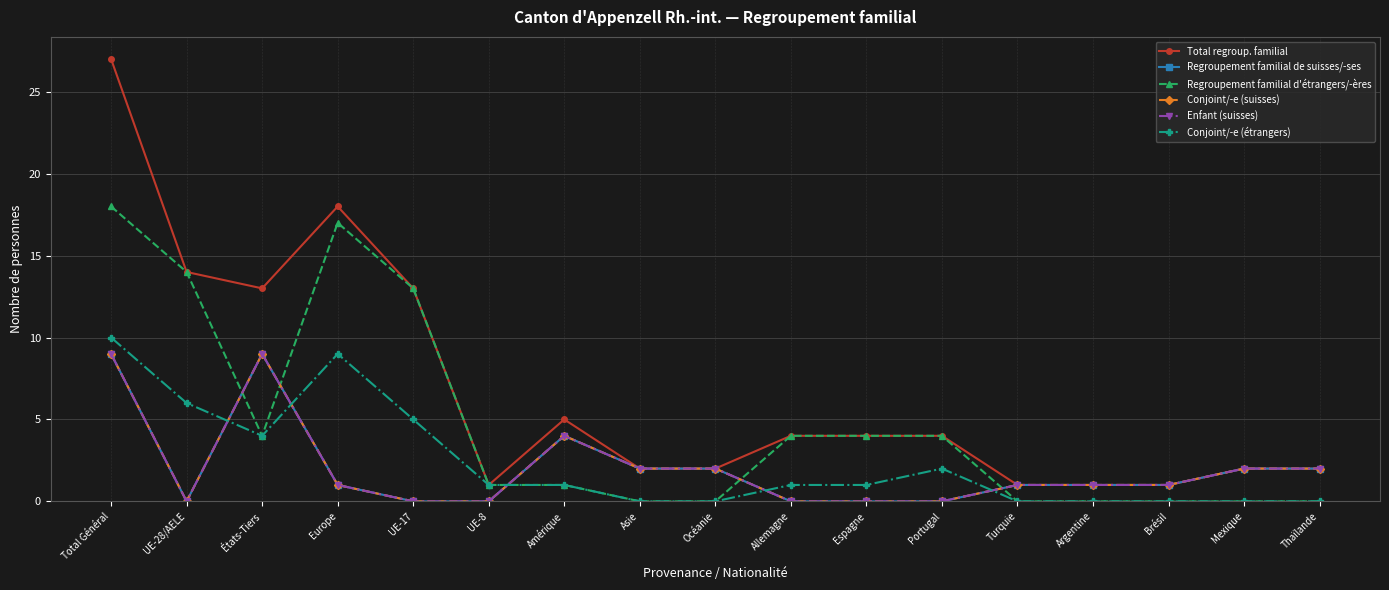

What is the difference between the maximum and minimum values in the Enfant (suisses) series?

9